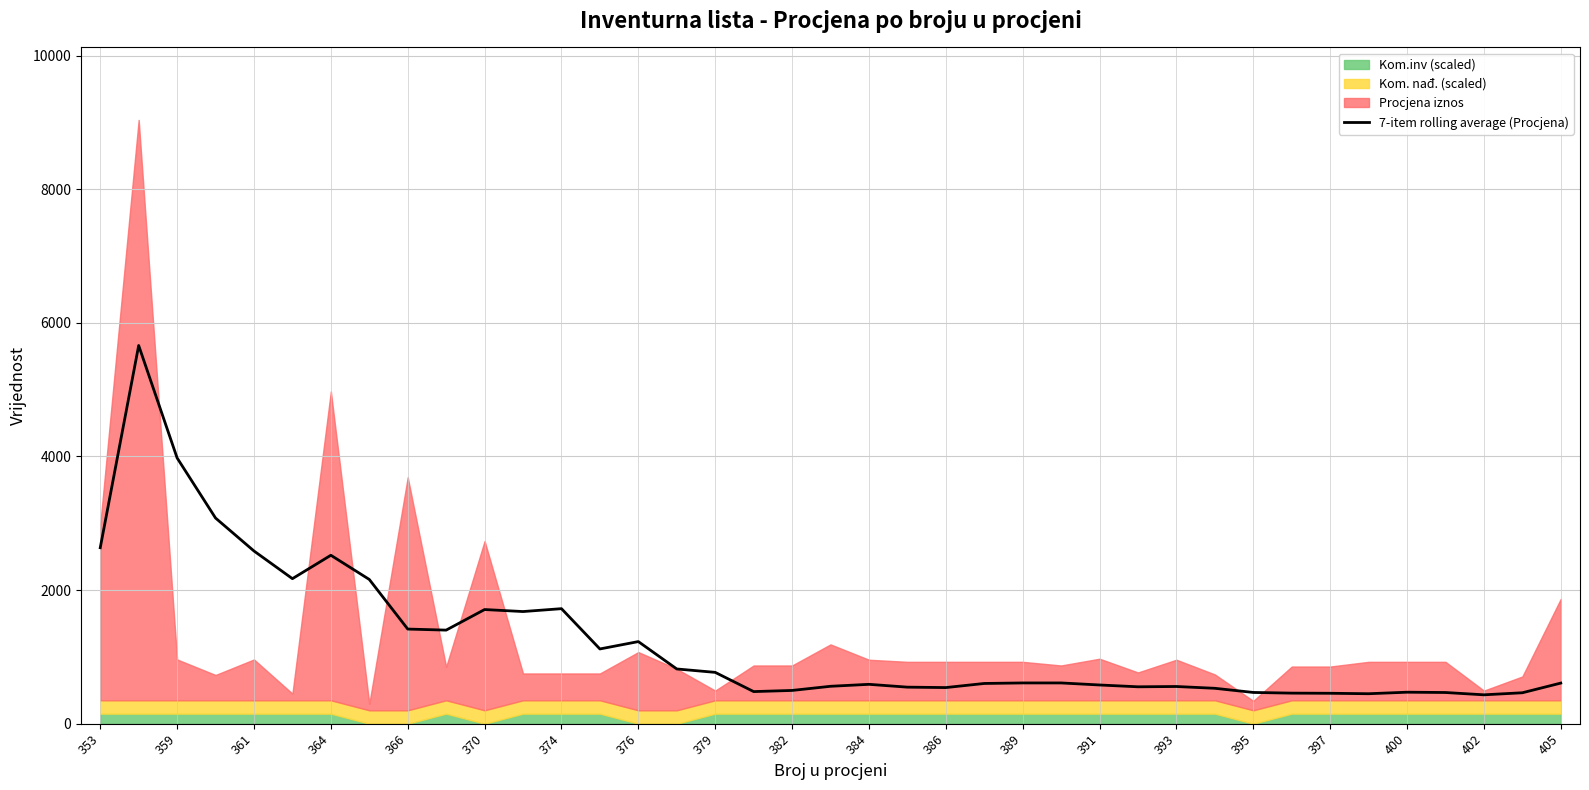

The 7-item rolling average (Procjena) series shows 768.2 at 379. True or false?

True